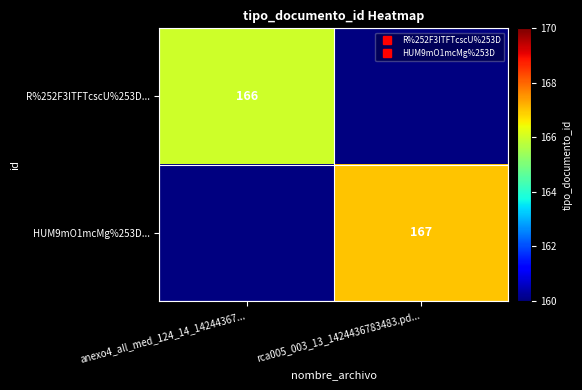

Which series has the largest range (max minus min)?

R%252F3ITFTcscU%253D...